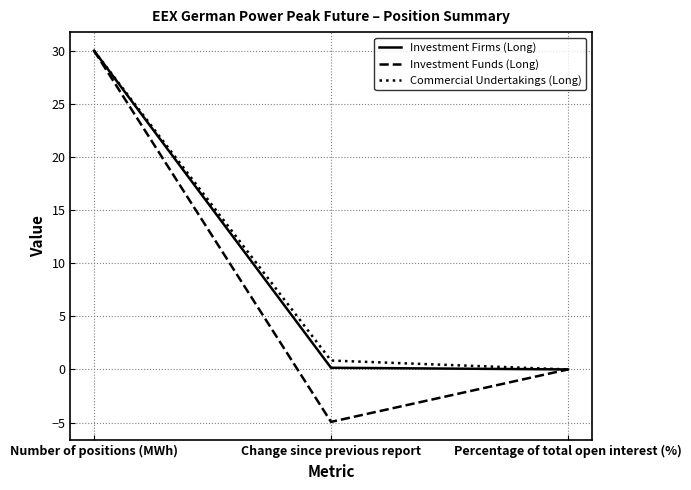

The value of Commercial Undertakings (Long) at Percentage of total open interest (%) is 0.0. True or false?

True